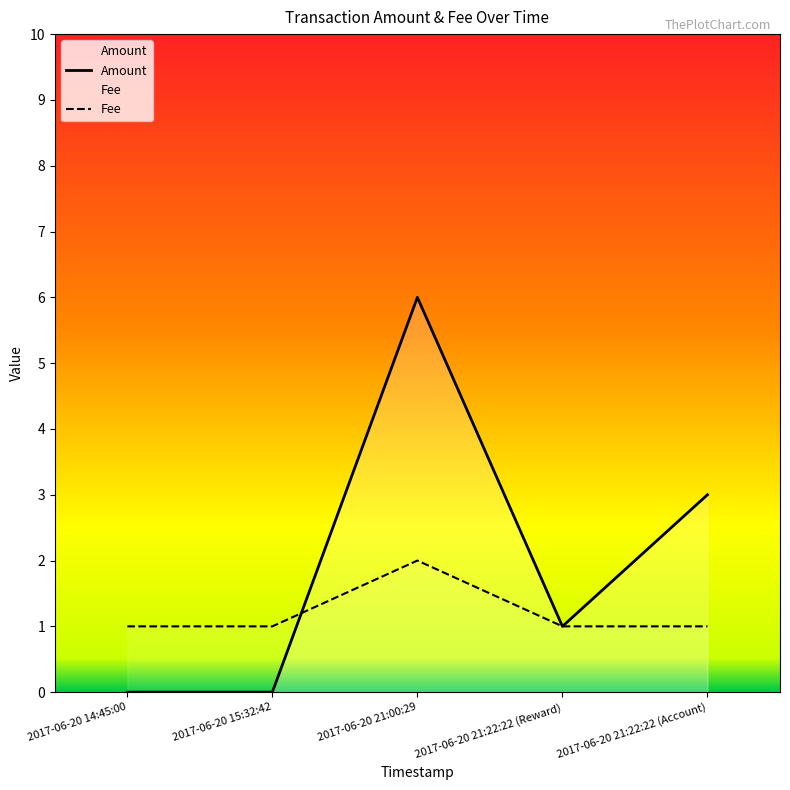

What is the approximate value of Amount at 2017-06-20 21:22:22 (Reward)?

1